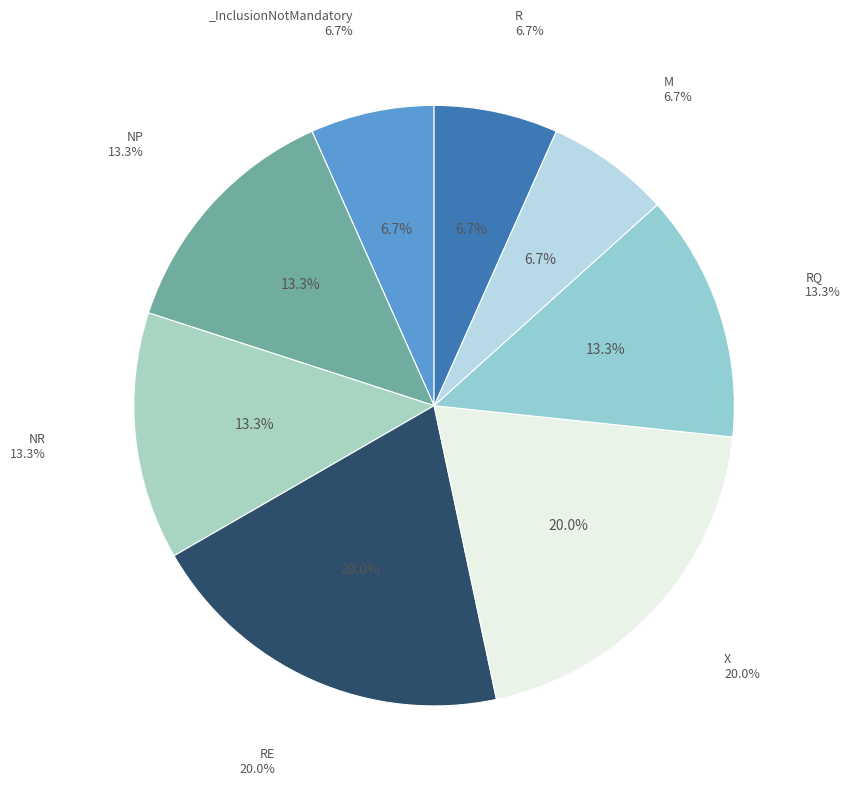

Combined, do X and M account for over 50%?

No